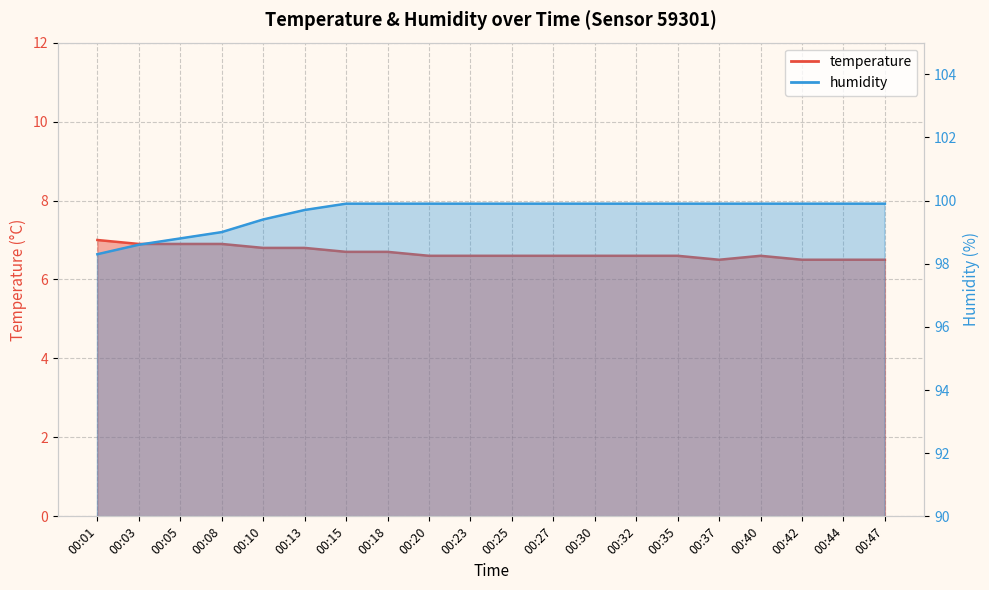

What is the difference between the second highest and second lowest values in the temperature series?

0.4